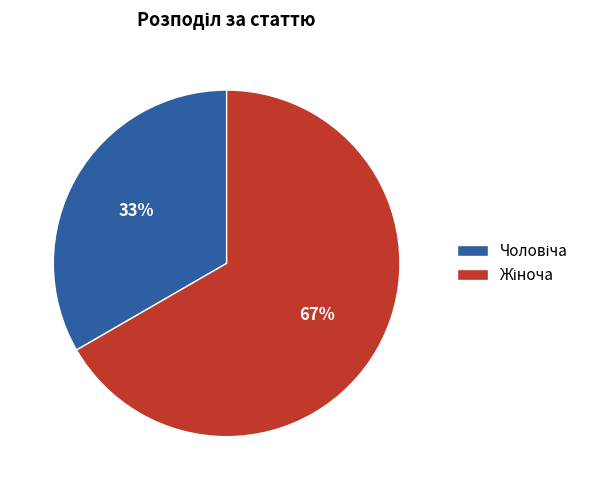

Count the number of slices in the pie.

2